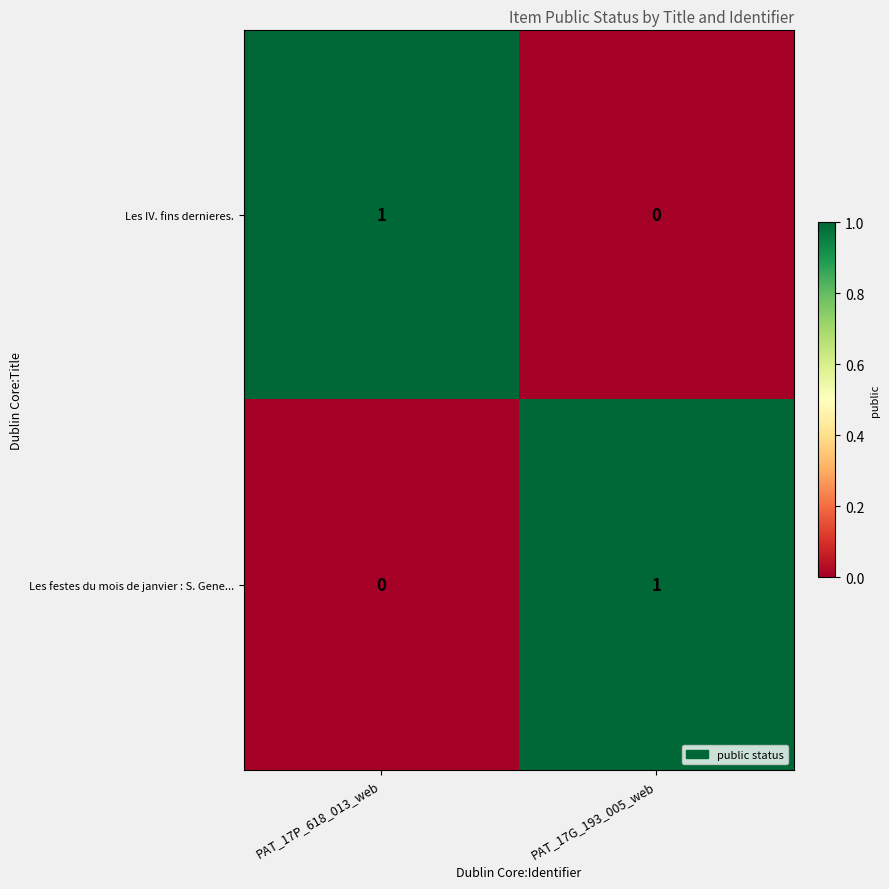

Where is Les IV. fins dernieres. nearest to the value 0?

PAT_17G_193_005_web